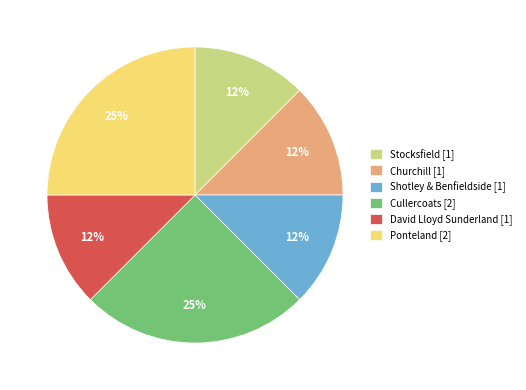

Is there any slice that represents more than half of the pie?

No